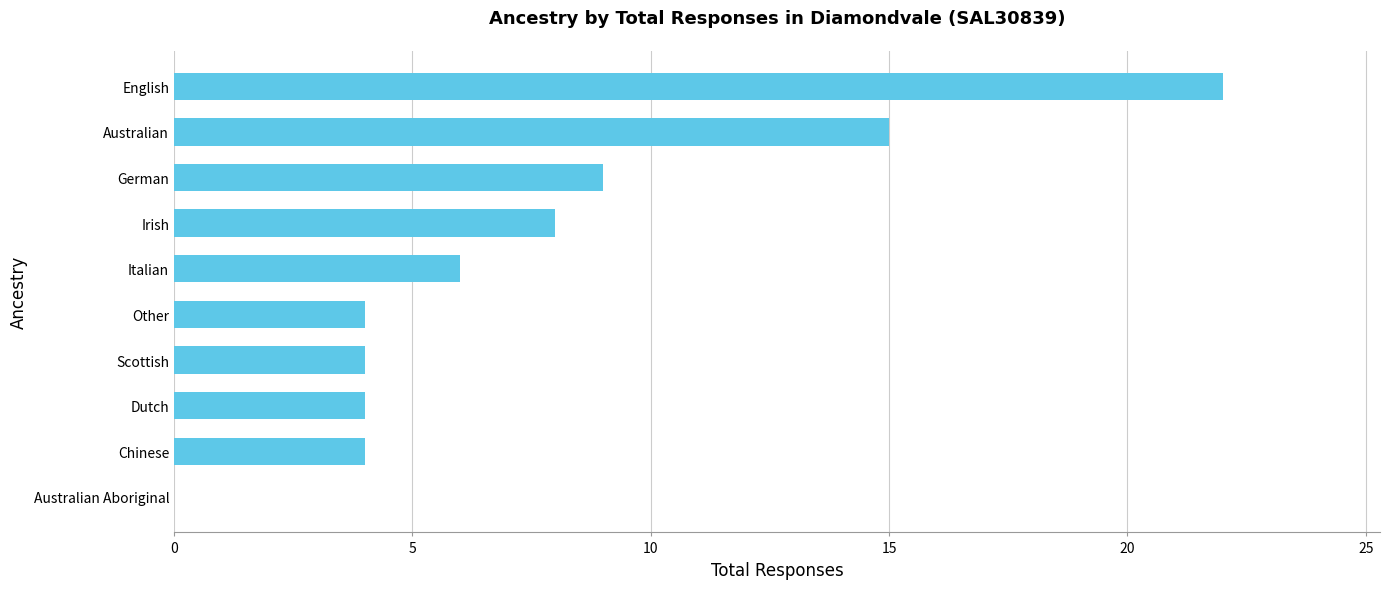

What is the sum of all values?

76